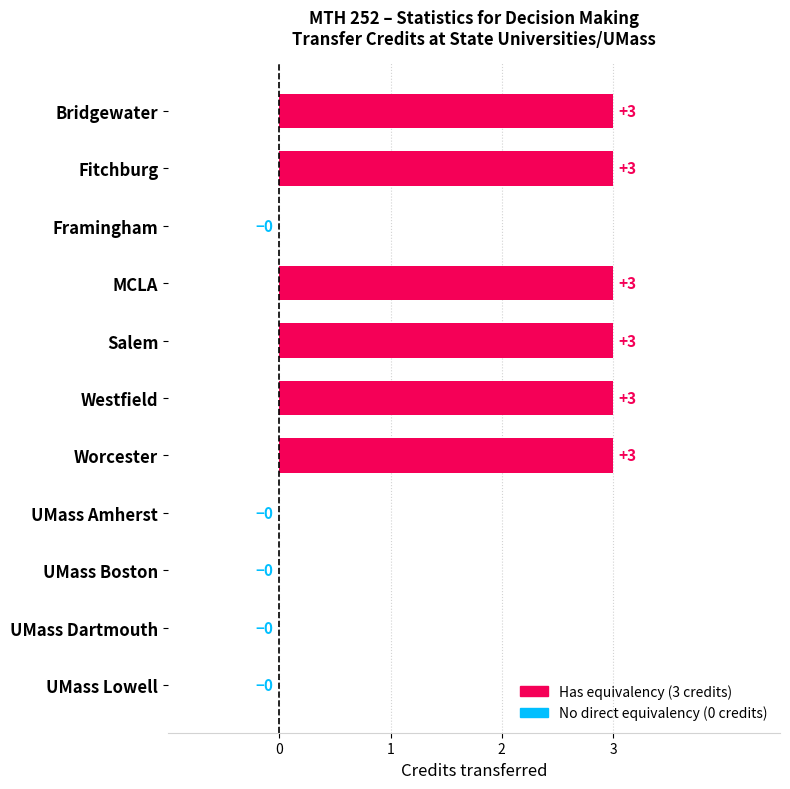

Count the number of data series in this chart.

1